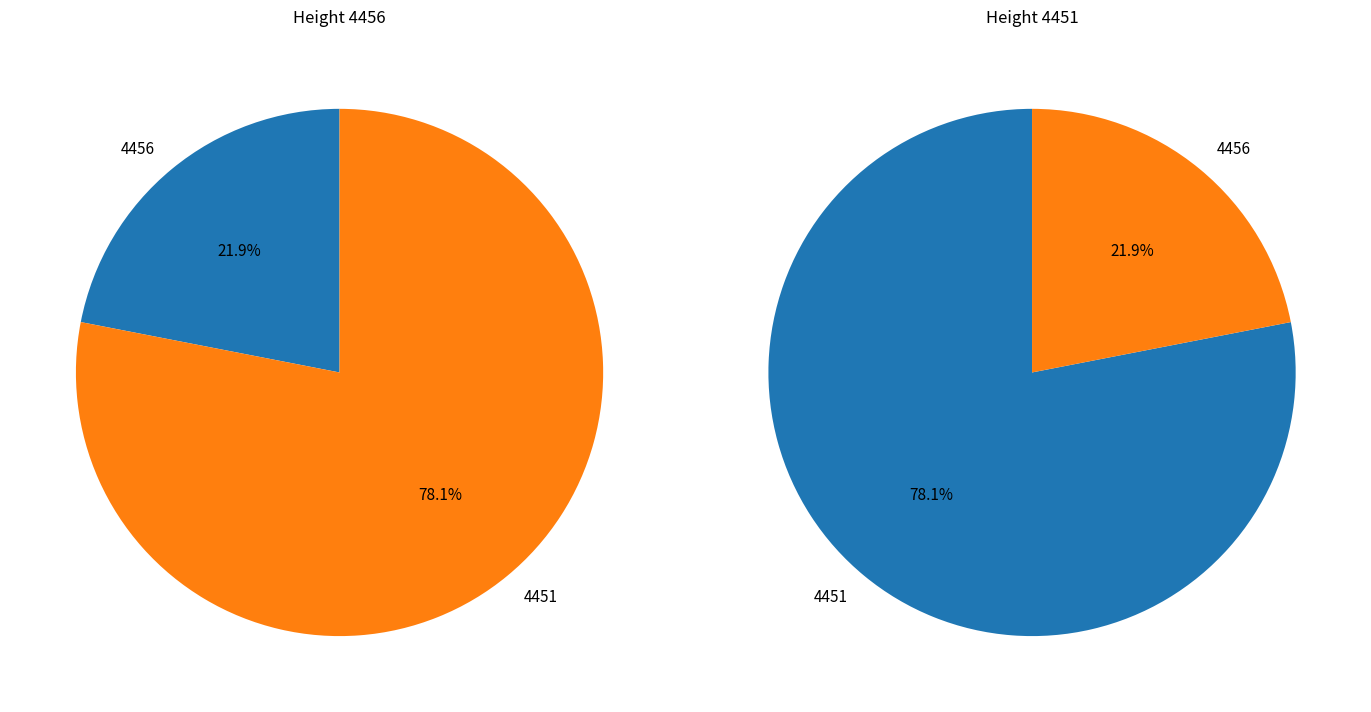

What is the total percentage of 4451 and 4456?

100.0%